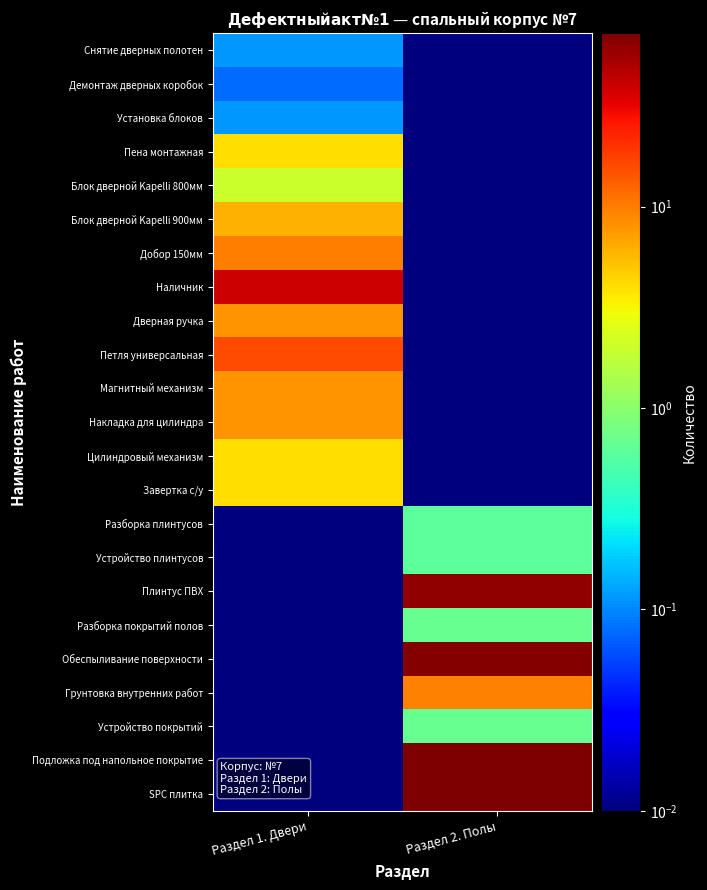

Reading right to left, what are all the values shown in this chart?

Снятие дверных полотен: Раздел 2. Полы=0.0	Раздел 1. Двери=0.1
Демонтаж дверных коробок: Раздел 2. Полы=0.0	Раздел 1. Двери=0.1
Установка блоков: Раздел 2. Полы=0.0	Раздел 1. Двери=0.1
Пена монтажная: Раздел 2. Полы=0.0	Раздел 1. Двери=4.0
Блок дверной Kapelli 800мм: Раздел 2. Полы=0.0	Раздел 1. Двери=2.0
Блок дверной Kapelli 900мм: Раздел 2. Полы=0.0	Раздел 1. Двери=6.0
Добор 150мм: Раздел 2. Полы=0.0	Раздел 1. Двери=10.0
Наличник: Раздел 2. Полы=0.0	Раздел 1. Двери=40.0
Дверная ручка: Раздел 2. Полы=0.0	Раздел 1. Двери=8.0
Петля универсальная: Раздел 2. Полы=0.0	Раздел 1. Двери=16.0
Магнитный механизм: Раздел 2. Полы=0.0	Раздел 1. Двери=8.0
Накладка для цилиндра: Раздел 2. Полы=0.0	Раздел 1. Двери=8.0
Цилиндровый механизм: Раздел 2. Полы=0.0	Раздел 1. Двери=4.0
Завертка с/у: Раздел 2. Полы=0.0	Раздел 1. Двери=4.0
Разборка плинтусов: Раздел 2. Полы=0.6	Раздел 1. Двери=0.0
Устройство плинтусов: Раздел 2. Полы=0.6	Раздел 1. Двери=0.0
Плинтус ПВХ: Раздел 2. Полы=61.4	Раздел 1. Двери=0.0
Разборка покрытий полов: Раздел 2. Полы=0.7	Раздел 1. Двери=0.0
Обеспыливание поверхности: Раздел 2. Полы=69.0	Раздел 1. Двери=0.0
Грунтовка внутренних работ: Раздел 2. Полы=9.5	Раздел 1. Двери=0.0
Устройство покрытий: Раздел 2. Полы=0.7	Раздел 1. Двери=0.0
Подложка под напольное покрытие: Раздел 2. Полы=72.5	Раздел 1. Двери=0.0
SPC плитка: Раздел 2. Полы=70.7	Раздел 1. Двери=0.0